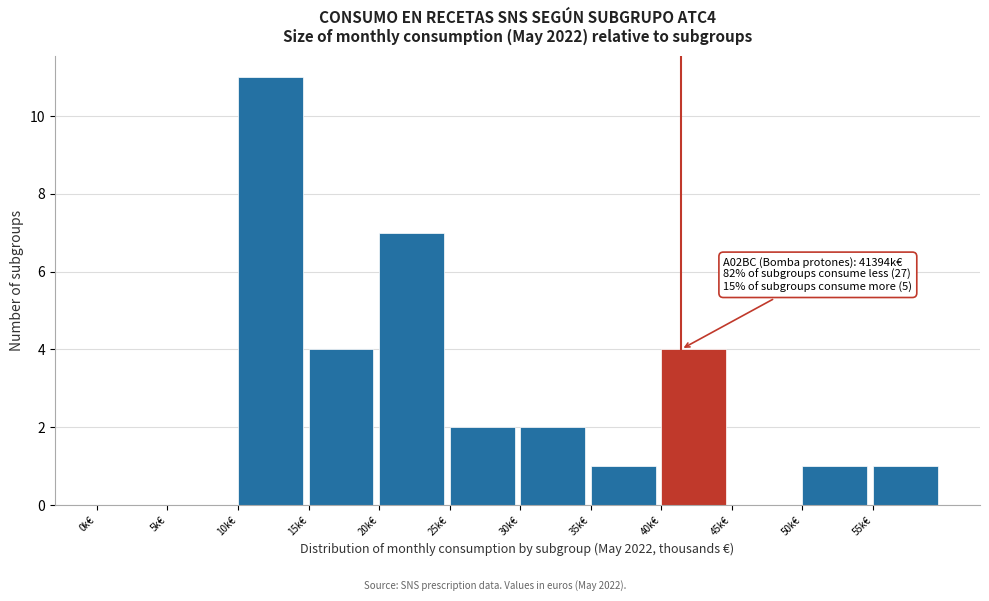

Reading left to right, transcribe all the data shown in this chart.

0k€=0	5k€=0	10k€=11	15k€=4	20k€=7	25k€=2	30k€=2	35k€=1	40k€=4	45k€=0	50k€=1	55k€=1